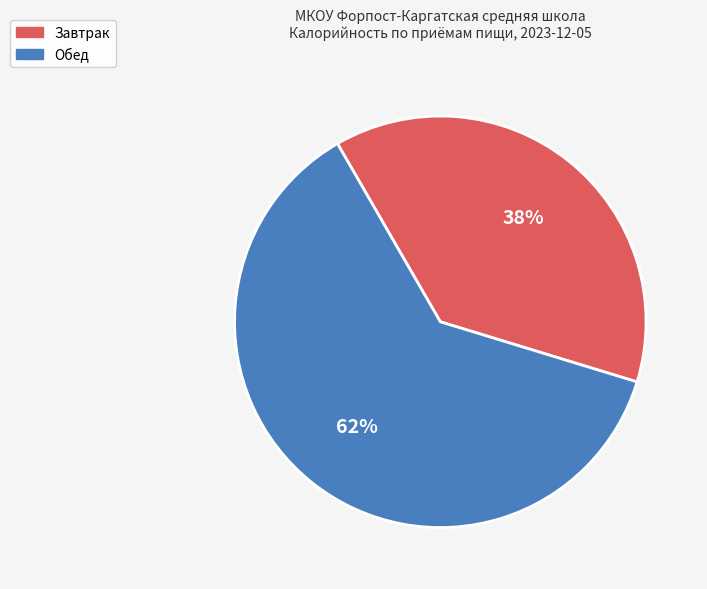

What percentage is the Обед slice, to the nearest percent?

62%